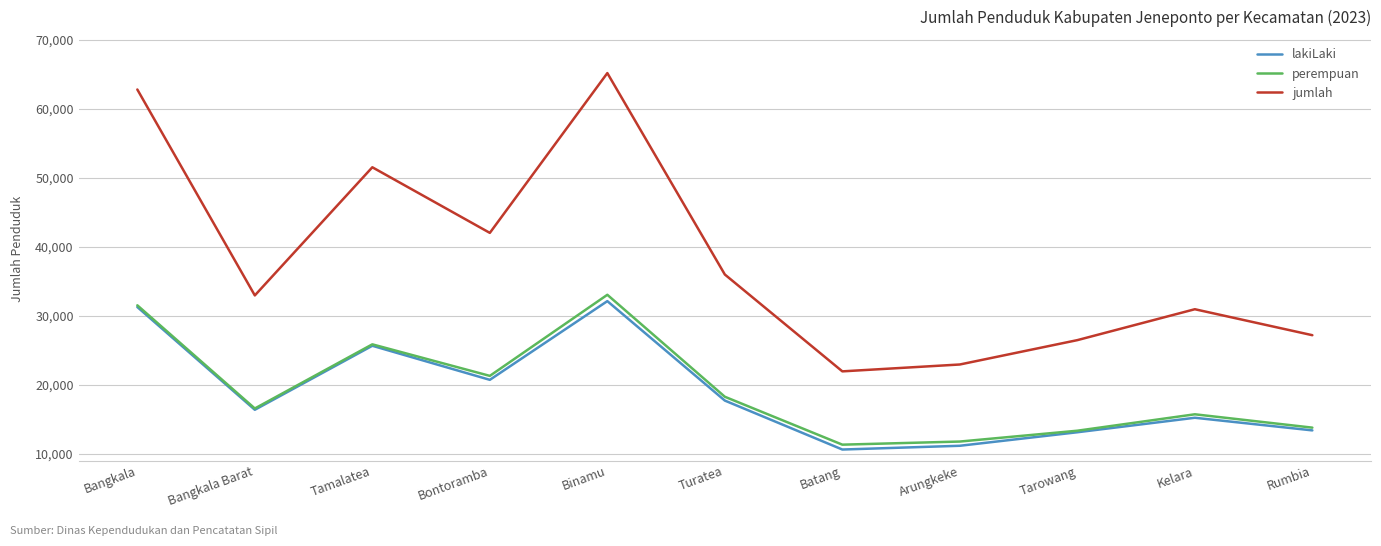

True or false: jumlah and lakiLaki cross at least once.

False